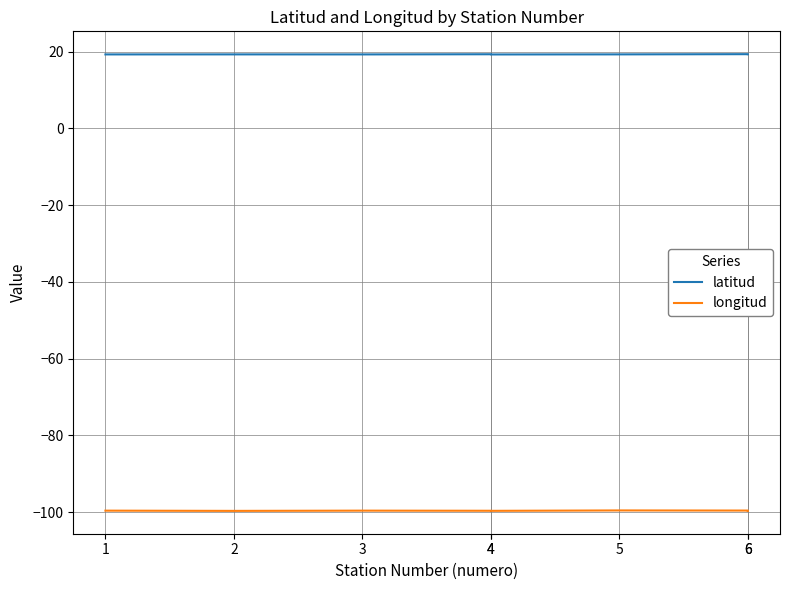

At which label does latitud reach its minimum?

4